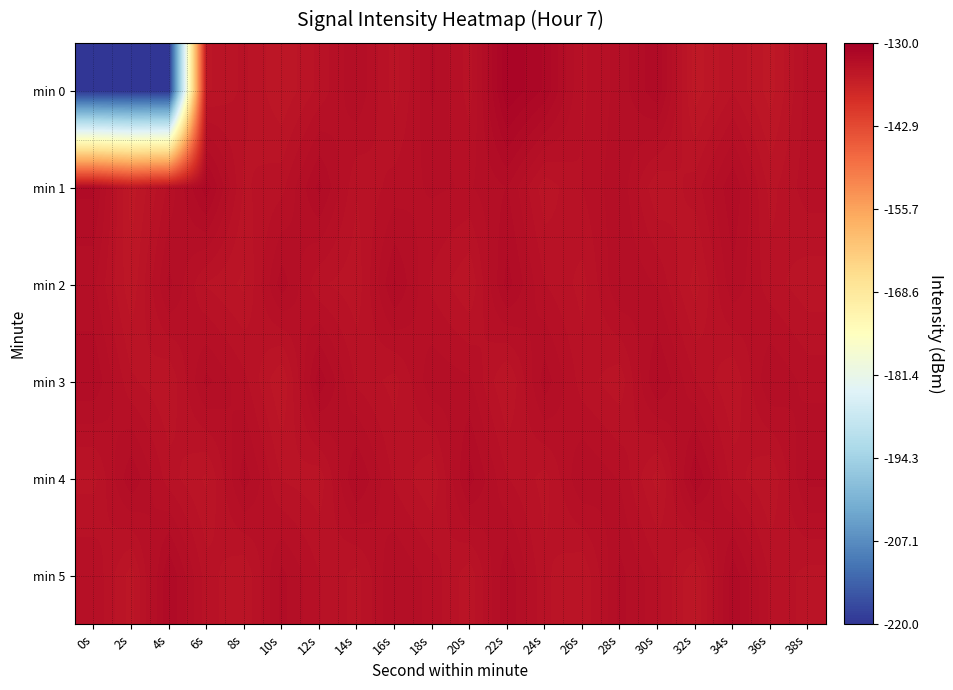

Which series changed the most between 24s and 38s?

min 0